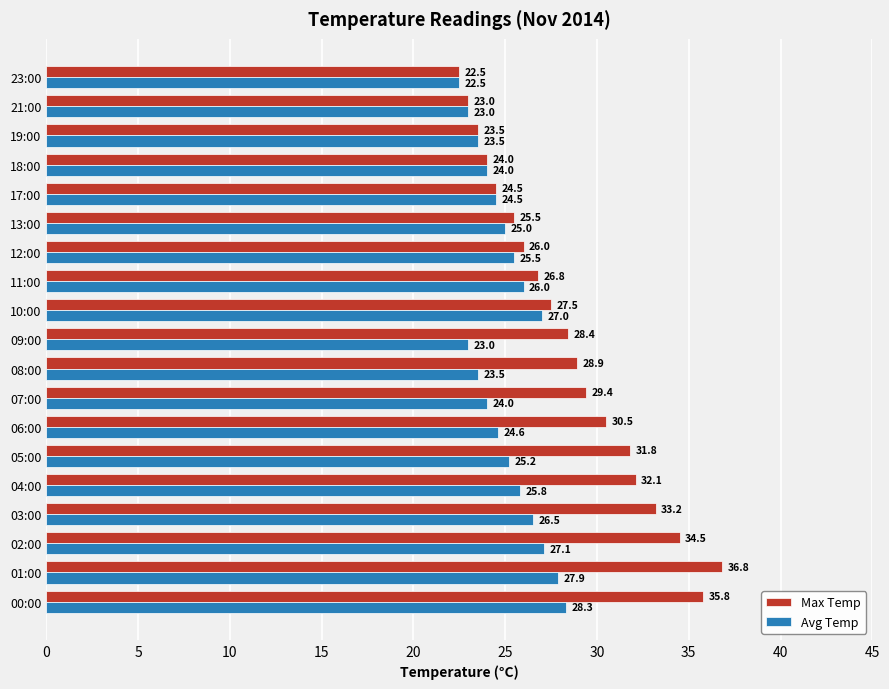

What is the total value across all series at 03:00?

59.7